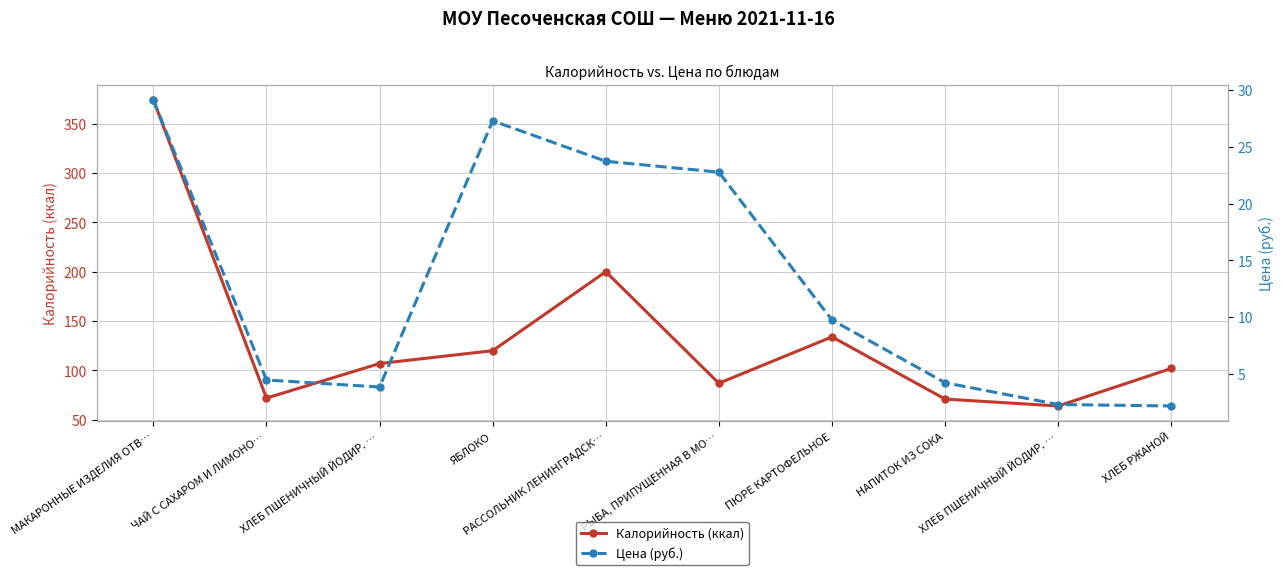

Reading right to left, list all the values displayed in this chart.

Калорийность (ккал): ХЛЕБ РЖАНОЙ=102.0	ХЛЕБ ПШЕНИЧНЫЙ ЙОДИР. …=64.0	НАПИТОК ИЗ СОКА=71.0	ПЮРЕ КАРТОФЕЛЬНОЕ=134.0	РЫБА, ПРИПУЩЕННАЯ В МО…=87.0	РАССОЛЬНИК ЛЕНИНГРАДСК…=200.0	ЯБЛОКО=120.0	ХЛЕБ ПШЕНИЧНЫЙ ЙОДИР. …=107.0	ЧАЙ С САХАРОМ И ЛИМОНО…=72.0	МАКАРОННЫЕ ИЗДЕЛИЯ ОТВ…=374.0
Цена (руб.): ХЛЕБ РЖАНОЙ=2.2	ХЛЕБ ПШЕНИЧНЫЙ ЙОДИР. …=2.3	НАПИТОК ИЗ СОКА=4.2	ПЮРЕ КАРТОФЕЛЬНОЕ=9.7	РЫБА, ПРИПУЩЕННАЯ В МО…=22.8	РАССОЛЬНИК ЛЕНИНГРАДСК…=23.7	ЯБЛОКО=27.3	ХЛЕБ ПШЕНИЧНЫЙ ЙОДИР. …=3.8	ЧАЙ С САХАРОМ И ЛИМОНО…=4.5	МАКАРОННЫЕ ИЗДЕЛИЯ ОТВ…=29.1